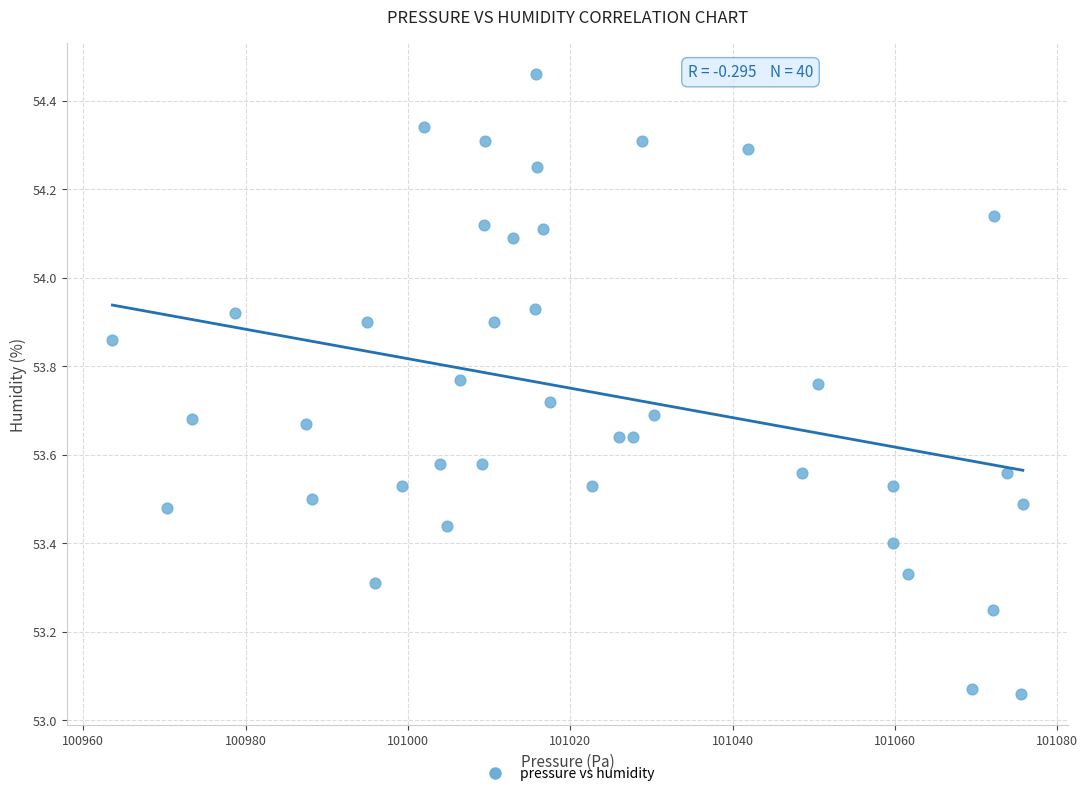

What is the range of X values (max minus min)?

112.2